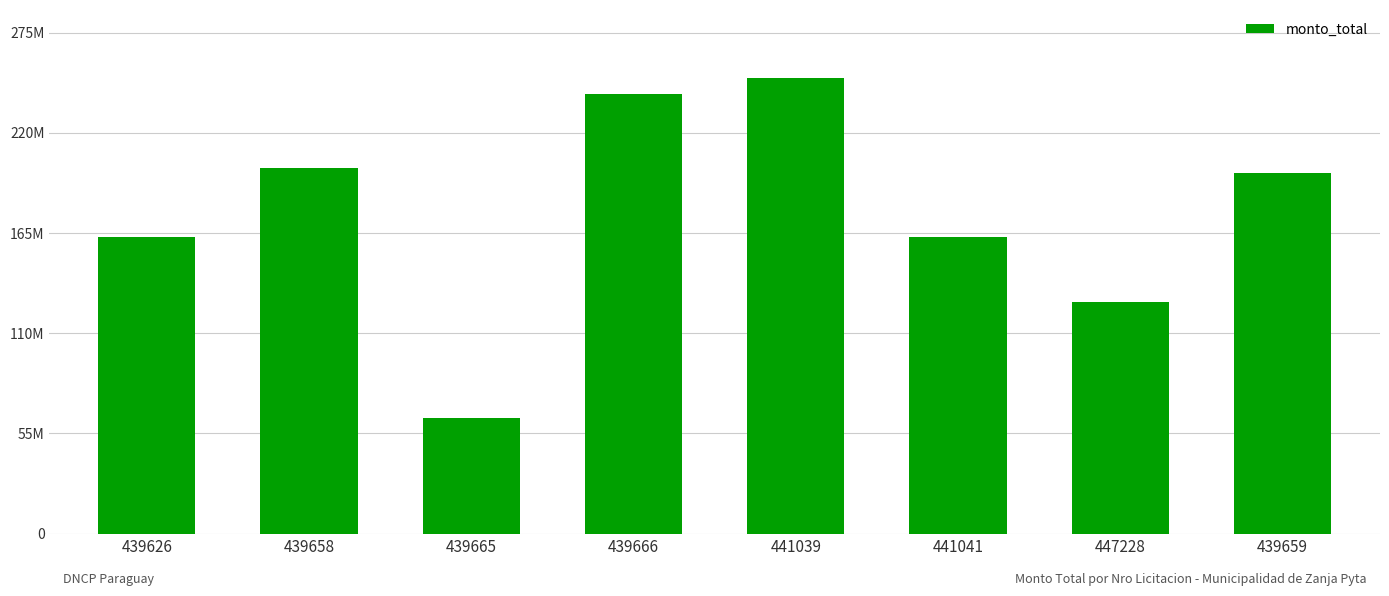

How many bars are there in total?

8